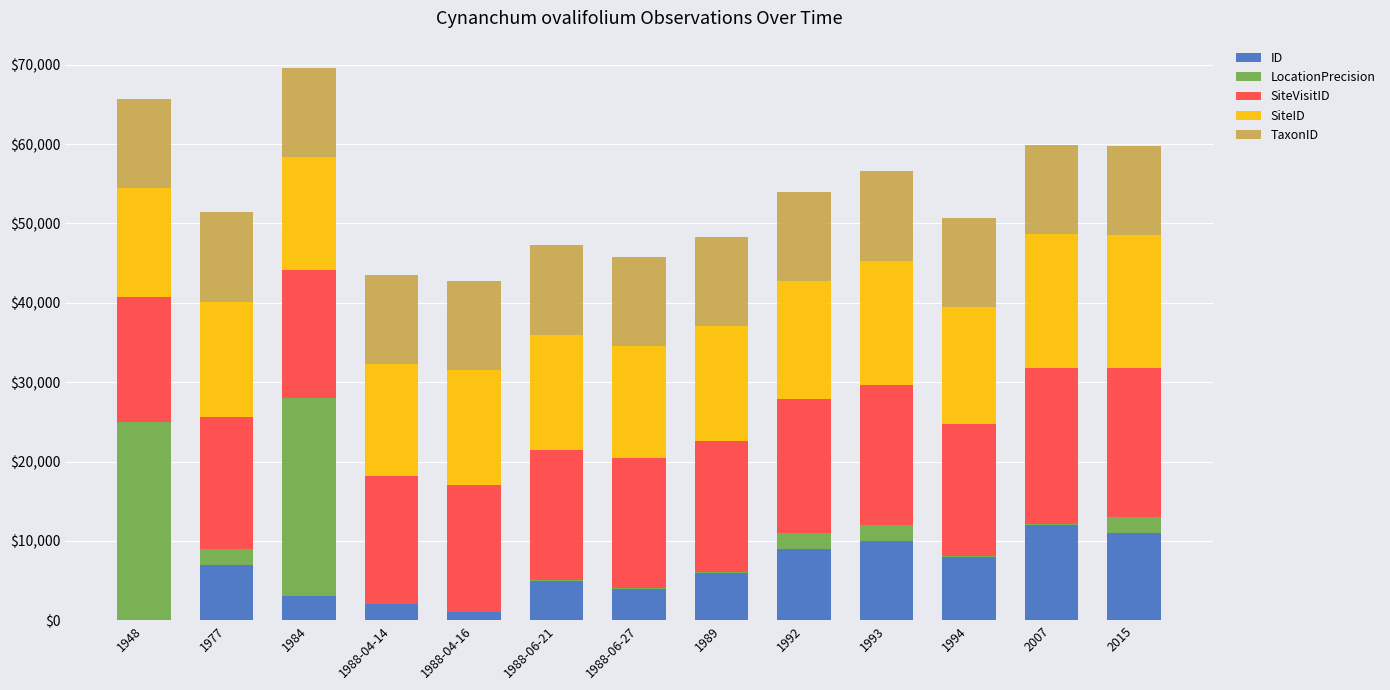

What are all the series names shown in the legend?

ID, LocationPrecision, SiteVisitID, SiteID, TaxonID